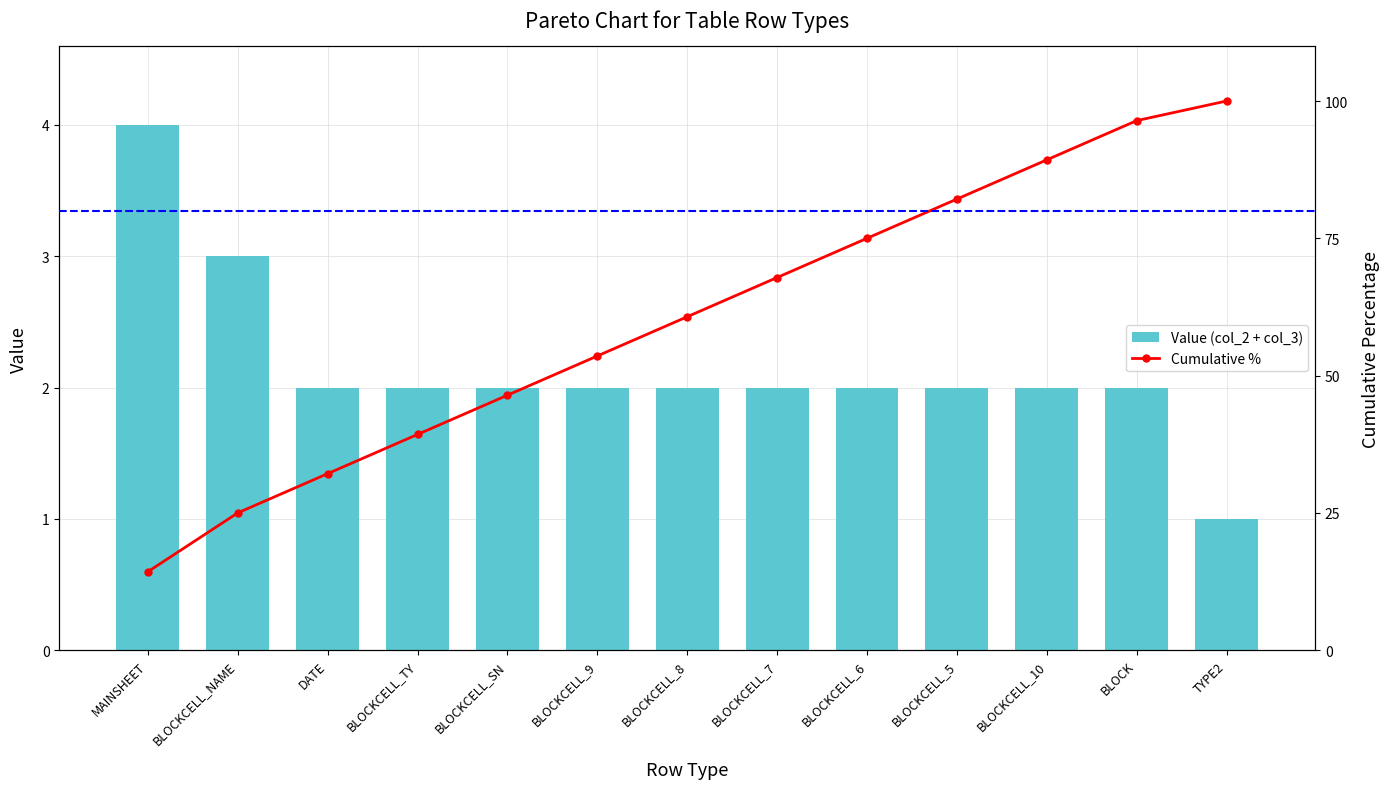

What is the label of the 4th bar from the right?

BLOCKCELL_5